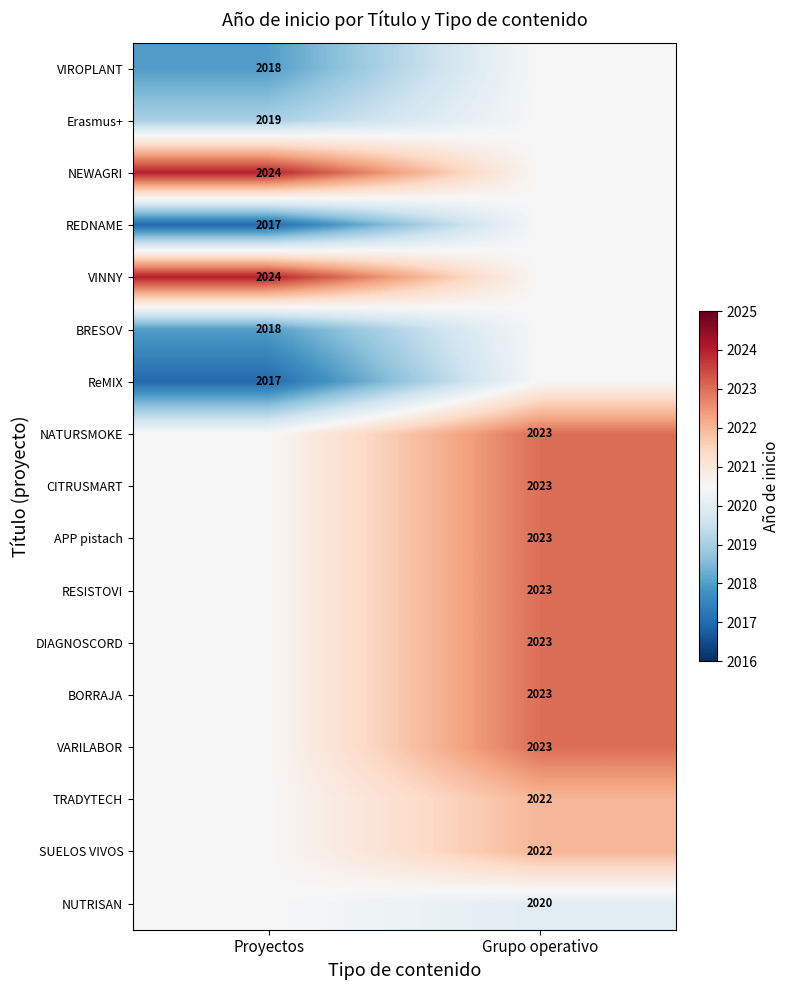

True or false: RESISTOVI has a value of 2023.0 at Grupo operativo.

True